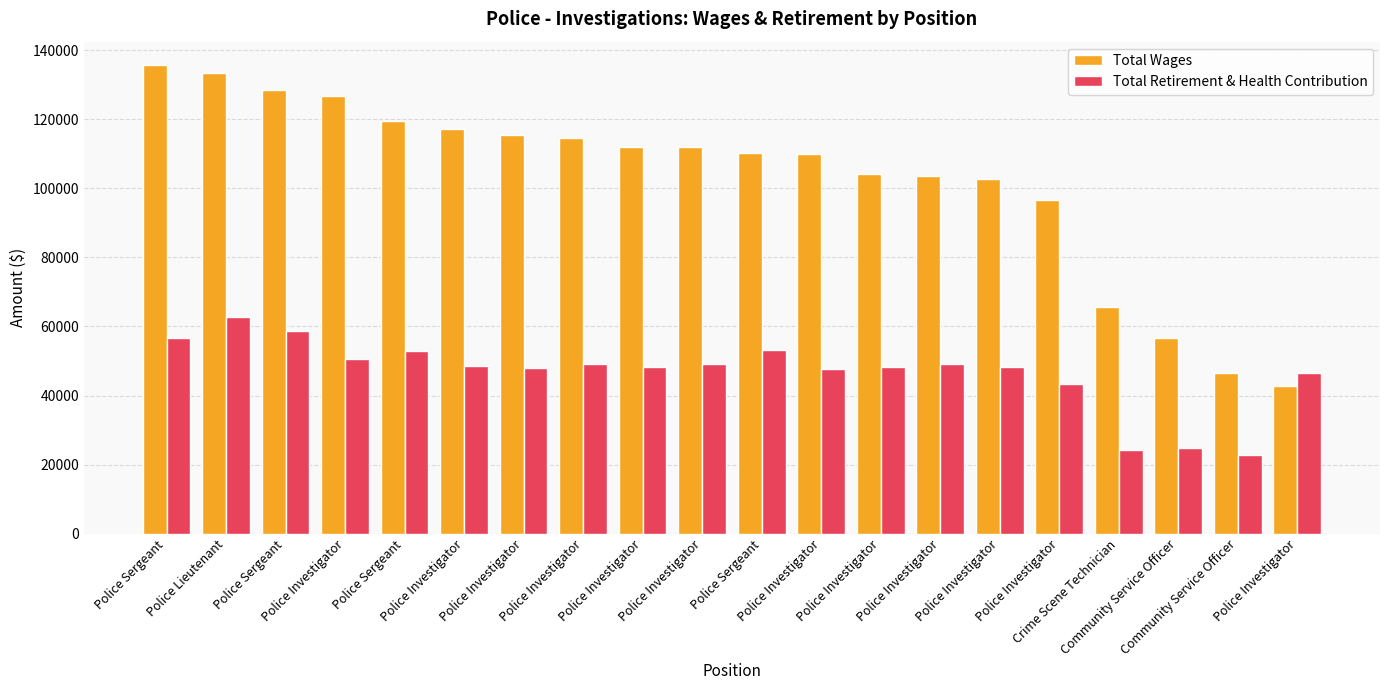

The value of Total Wages at Police Lieutenant is 39596. True or false?

False